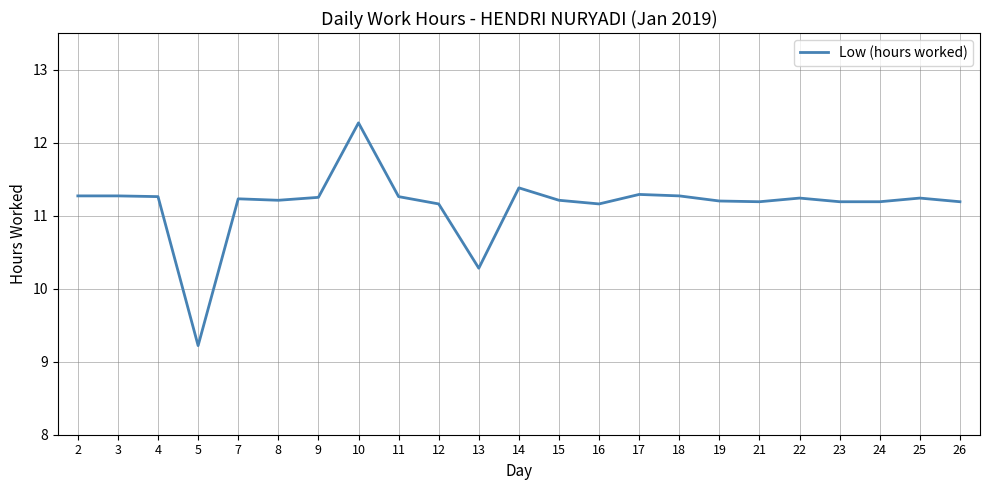

True or false: there are more than 1 points higher than both neighbors.

True